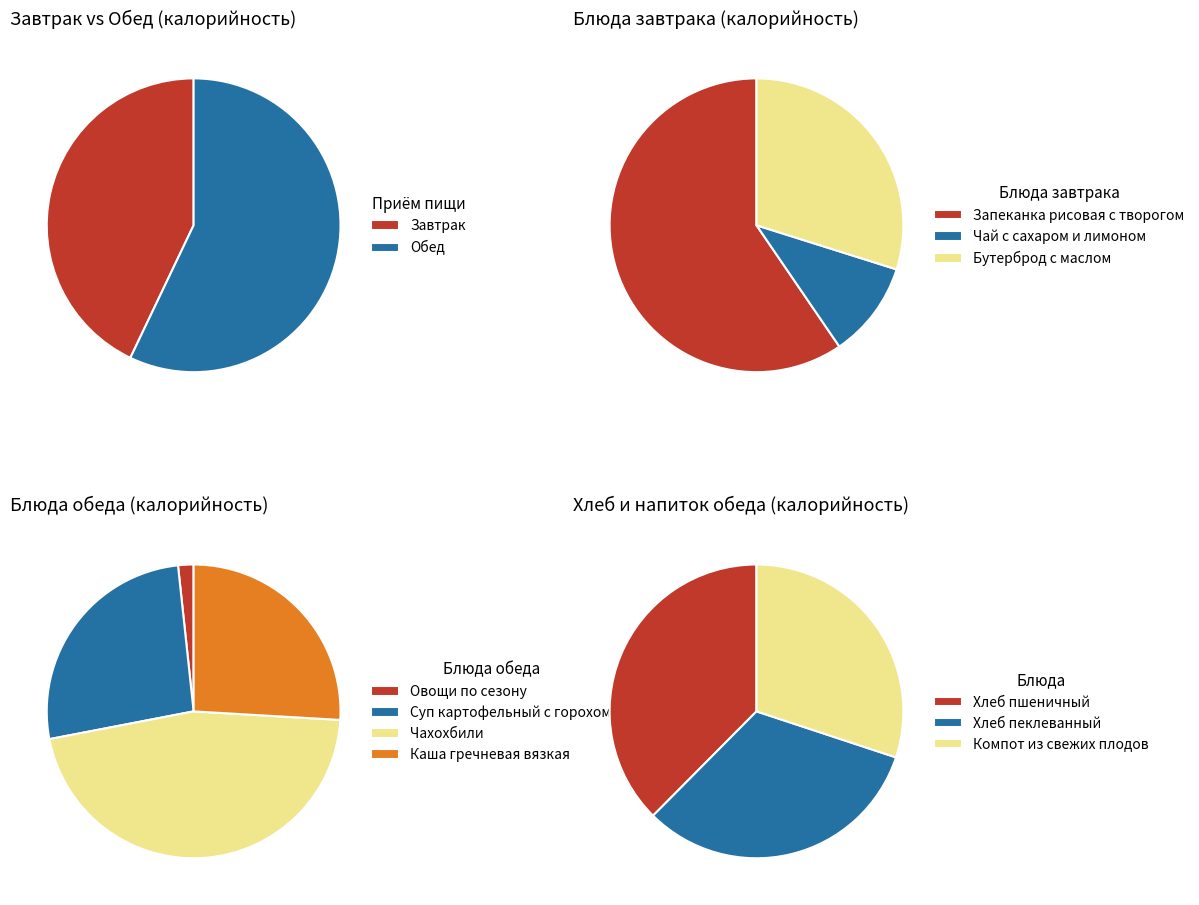

What is the largest slice in the pie chart?

Запеканка рисовая с творогом